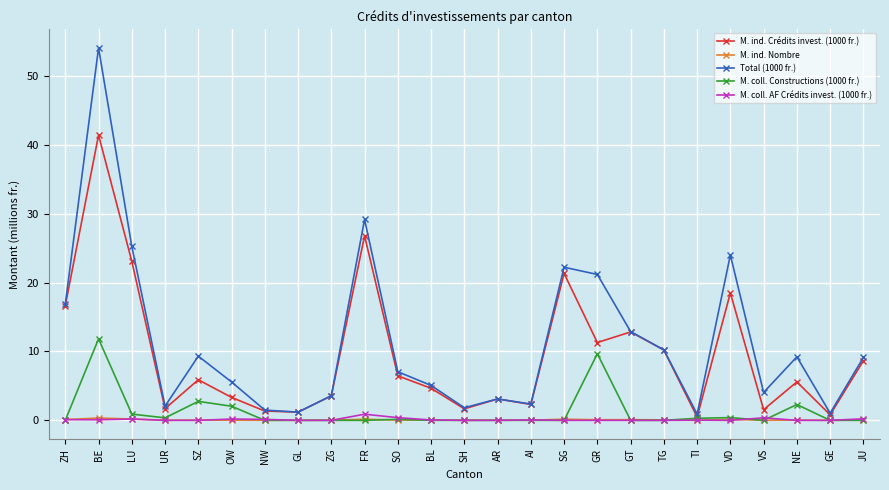

What is the greatest value displayed?

54.1